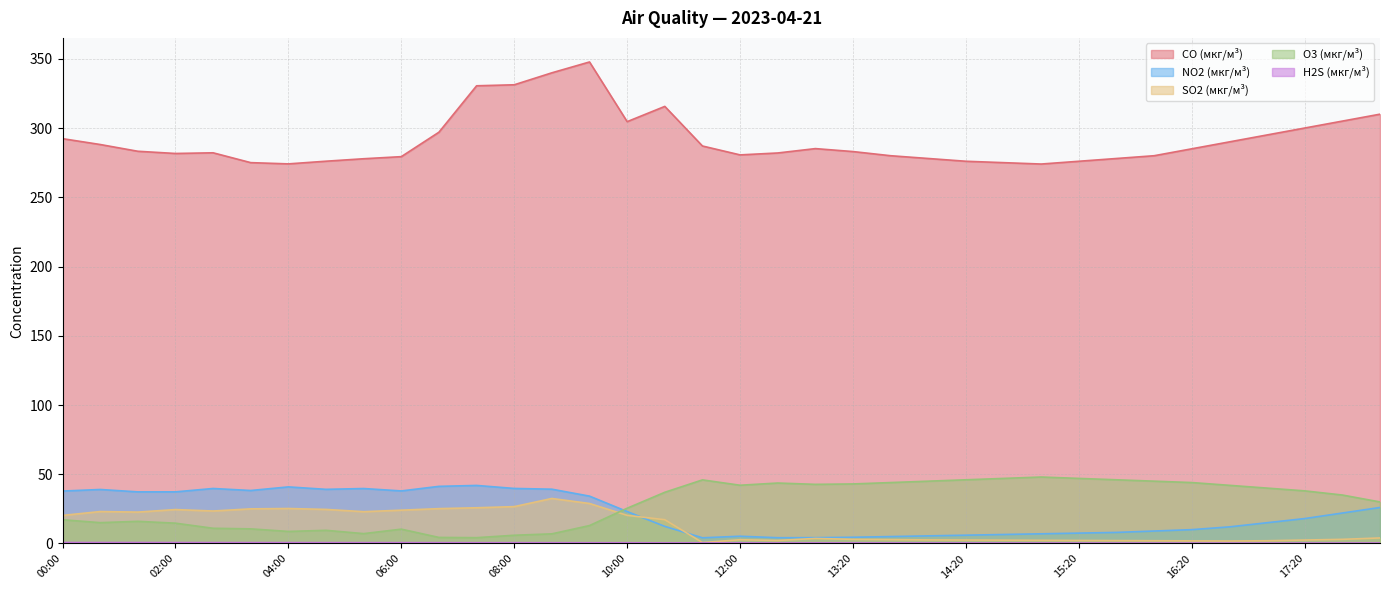

True or false: SO2 (мкг/м³) and H2S (мкг/м³) cross at least once.

False